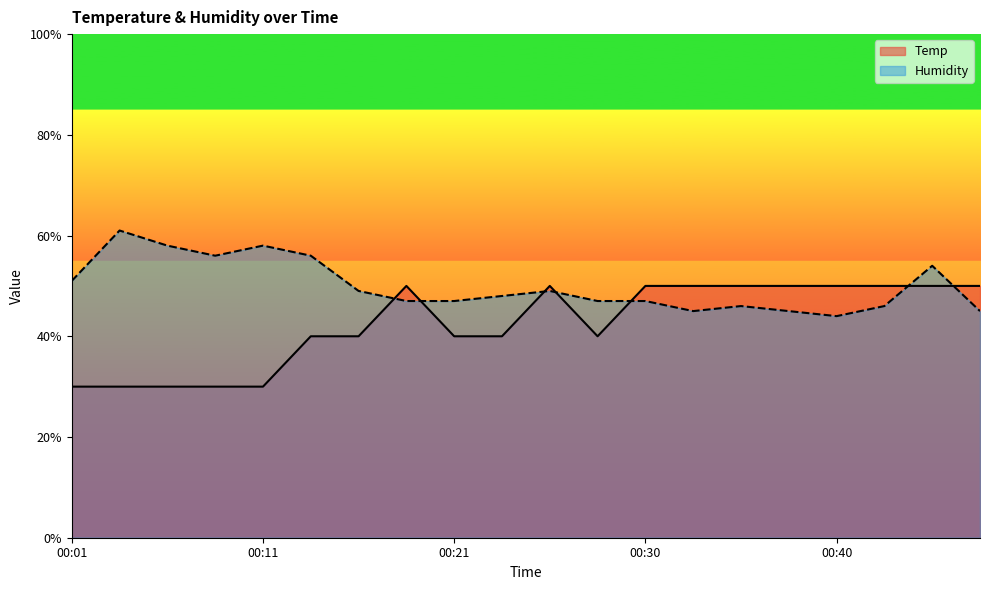

Which series has the widest spread of values?

Temp